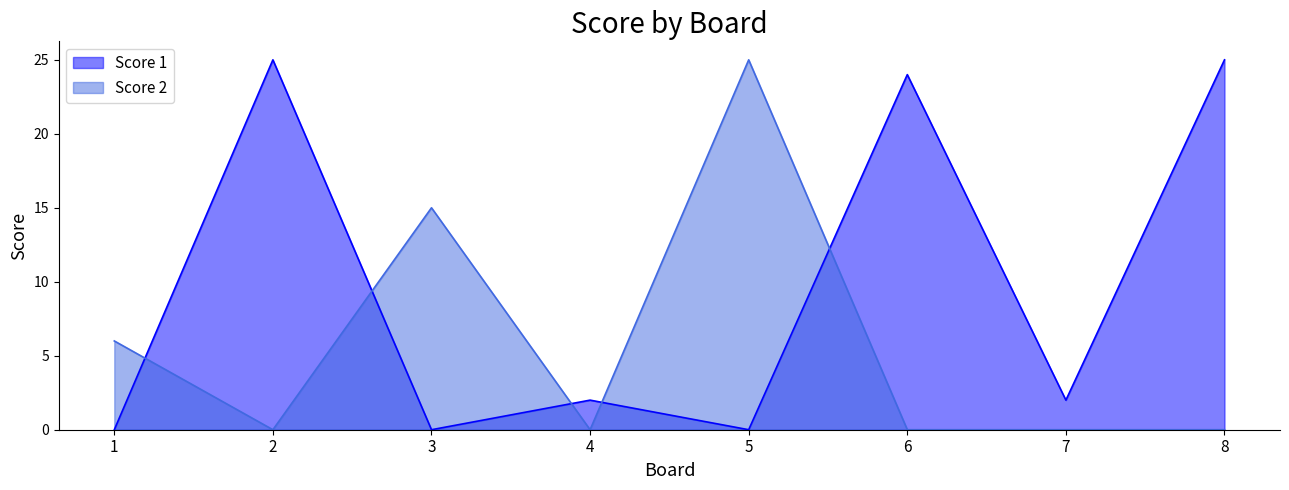

The Score 1 series shows 24 at 6. True or false?

True